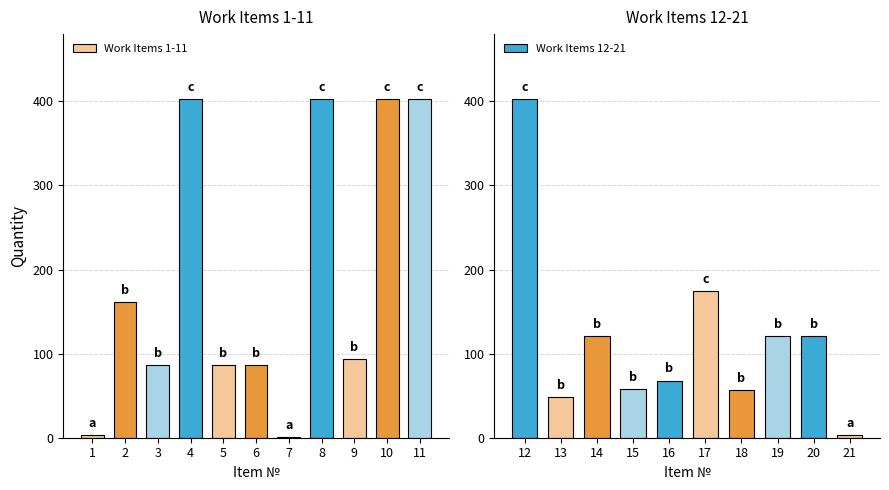

What is the average value?

157.2